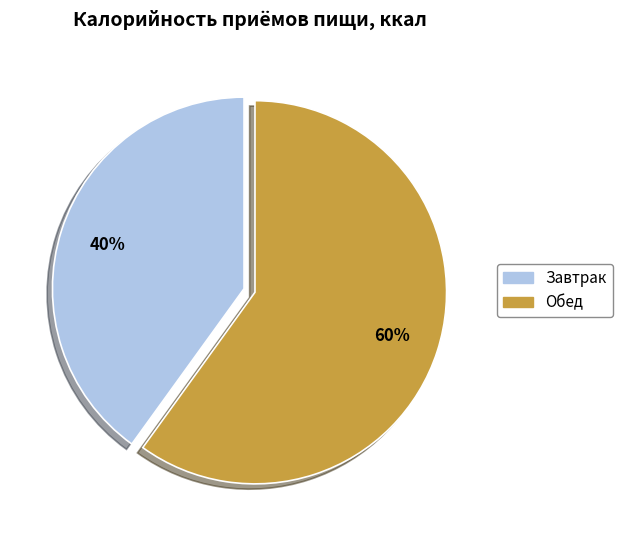

What percentage is the Завтрак slice, to the nearest percent?

40%